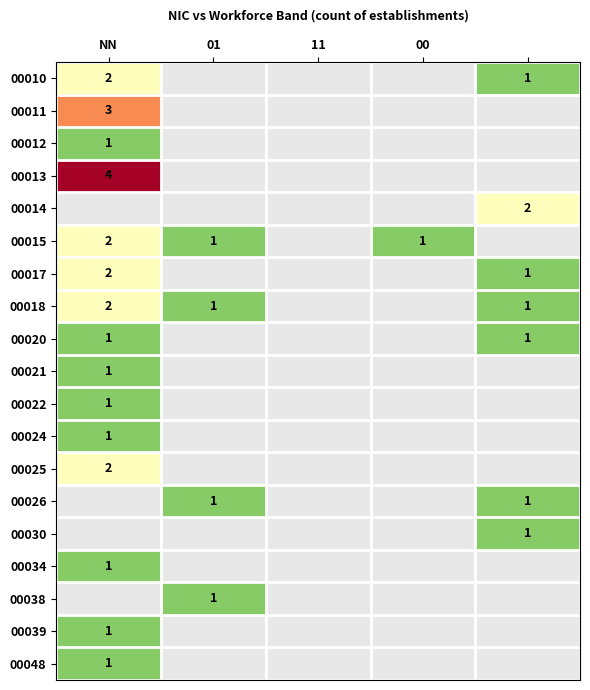

The 00010 series shows 1 at NN. True or false?

False